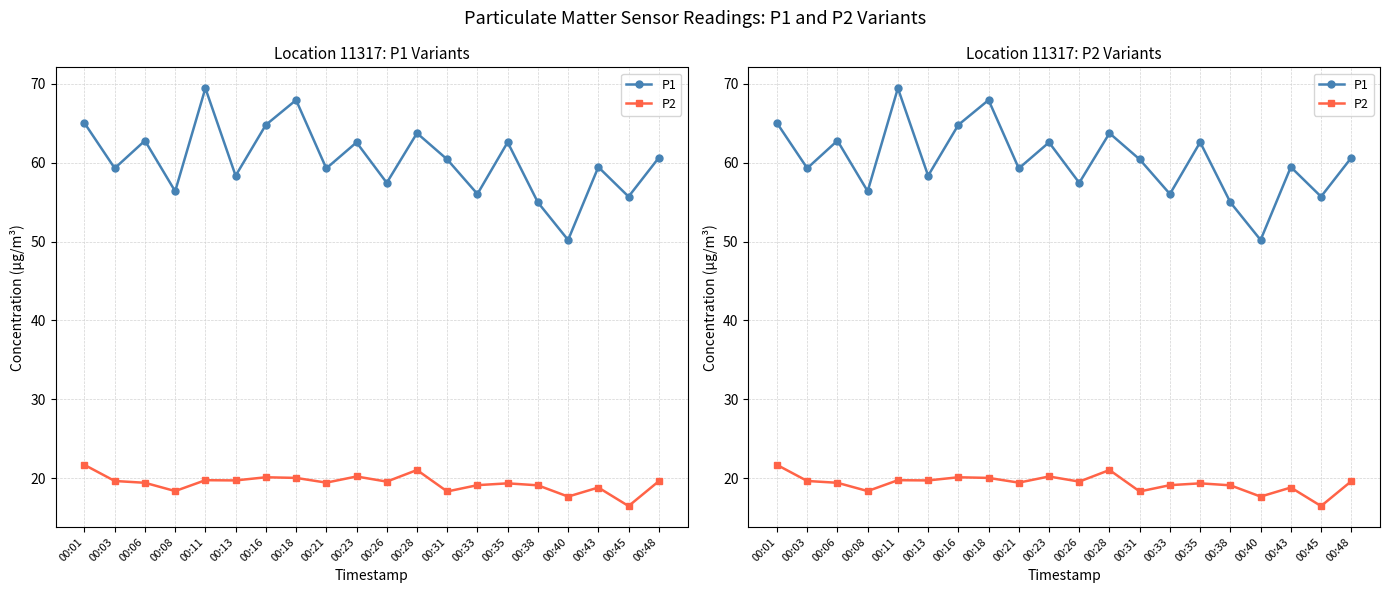

Rank the series by their average value, from lowest to highest.

P2, P1